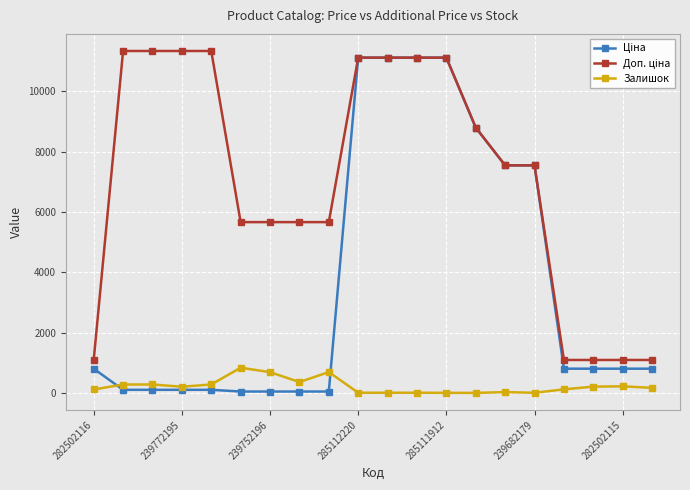

How many lines are shown in the chart?

3